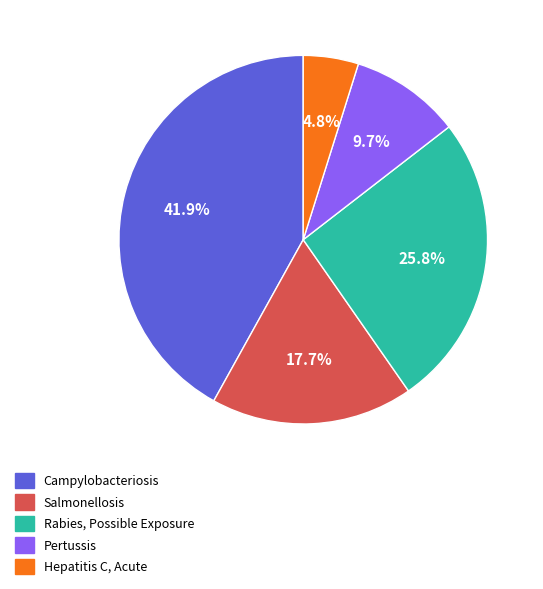

Is Rabies, Possible Exposure the majority of the pie?

No